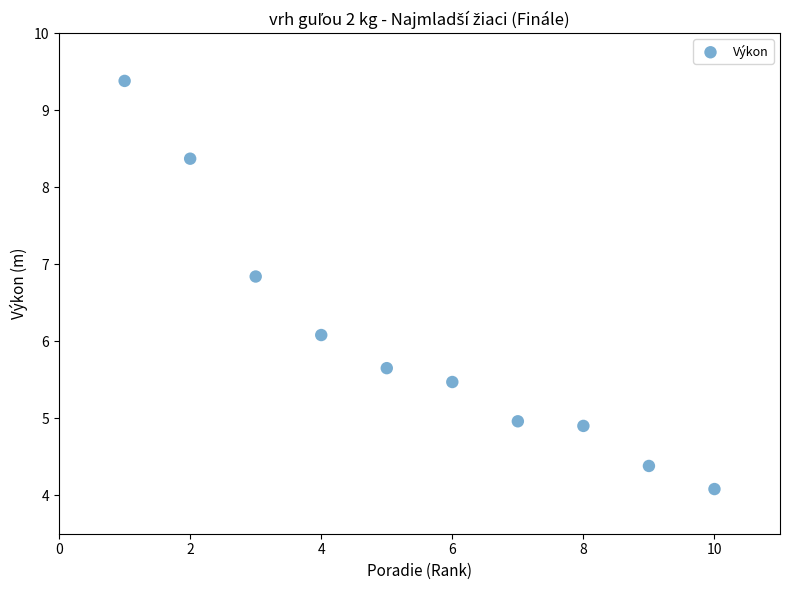

What Y value in the scatter plot is closest to 6?

6.1